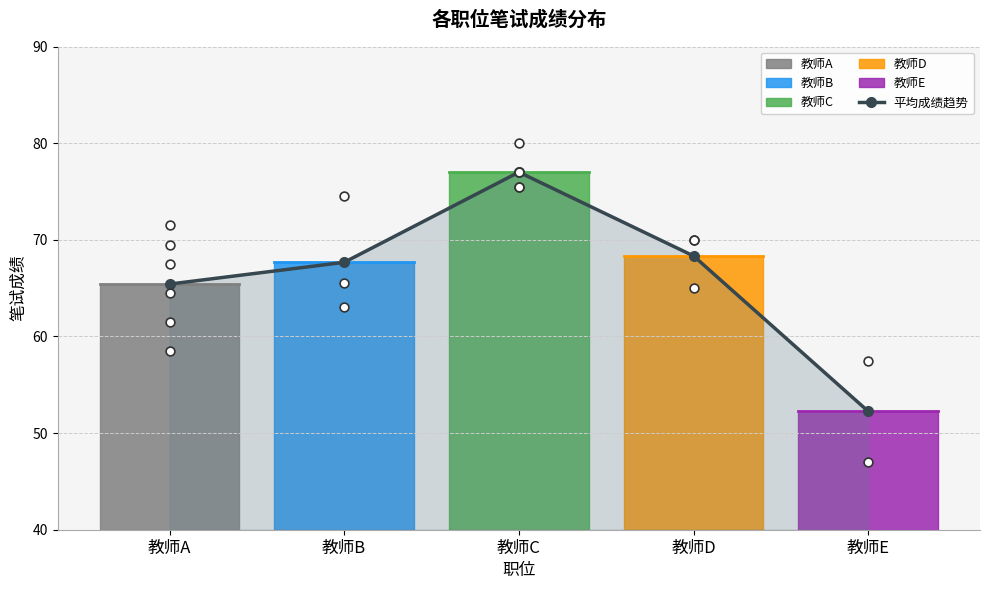

What is the change in value from 教师B to 教师D?

+0.7